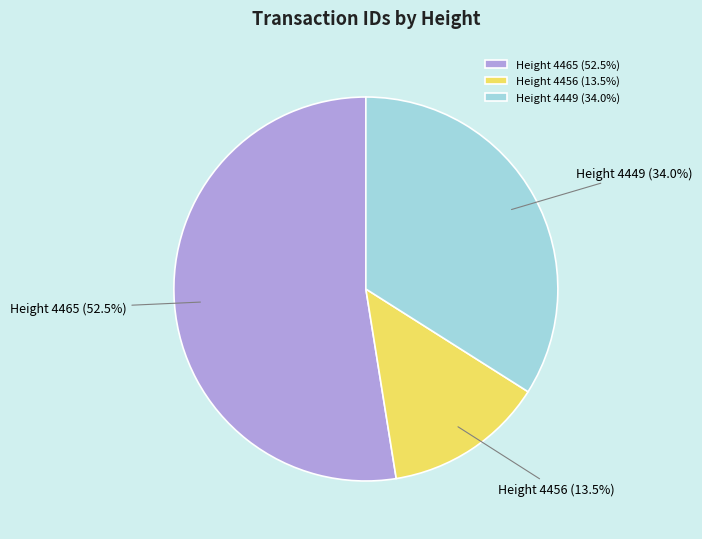

Combined, do Height 4456 (13.5%) and Height 4465 (52.5%) account for over 50%?

Yes